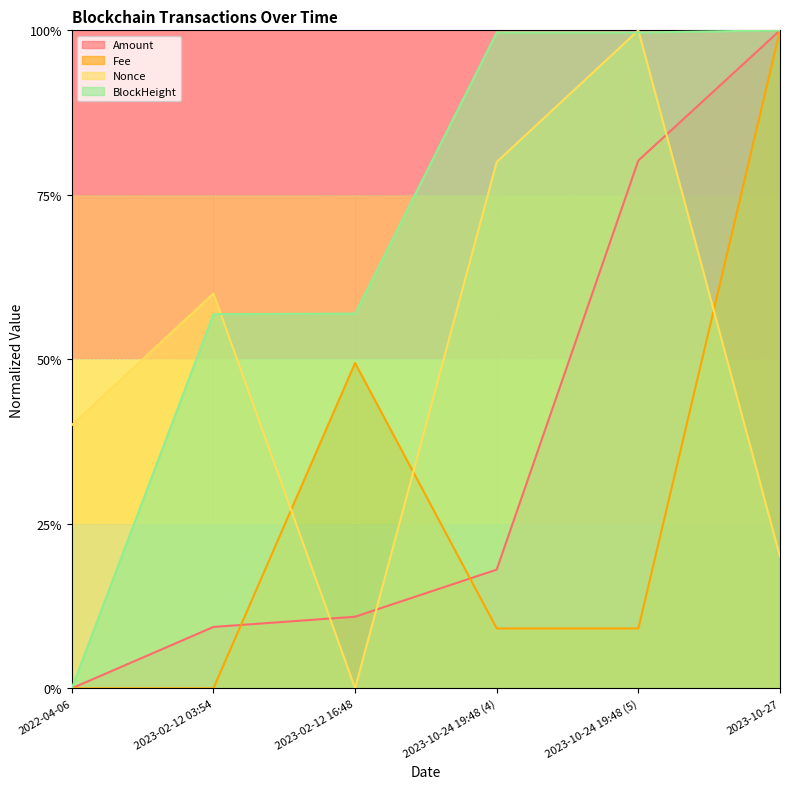

What is the label of the 2nd point from the right?

2023-10-24 19:48 (5)